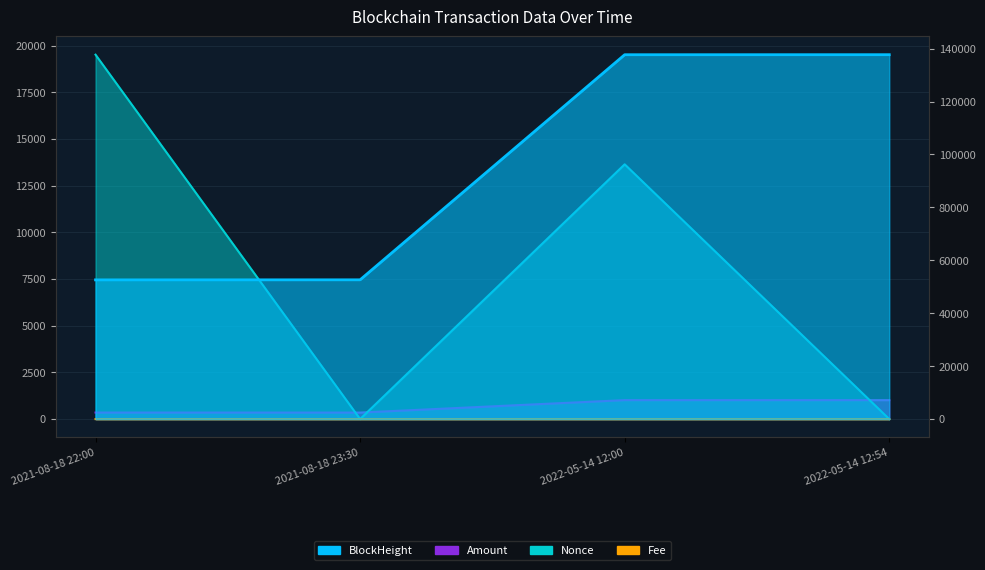

Is the value of Fee at 2022-05-14 12:00 greater than the value of BlockHeight at 2021-08-18 22:00?

No